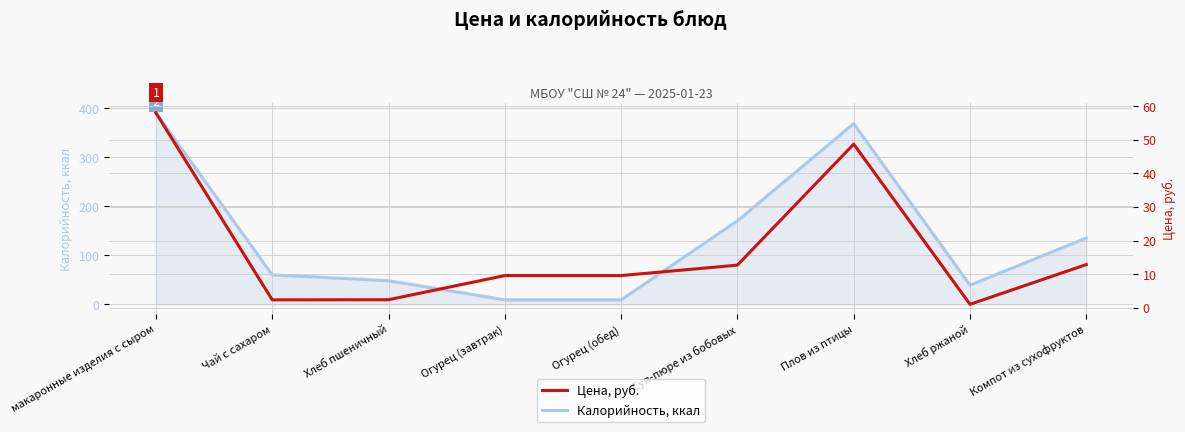

True or false: Цена, руб. and Калорийность, ккал cross at least once.

True